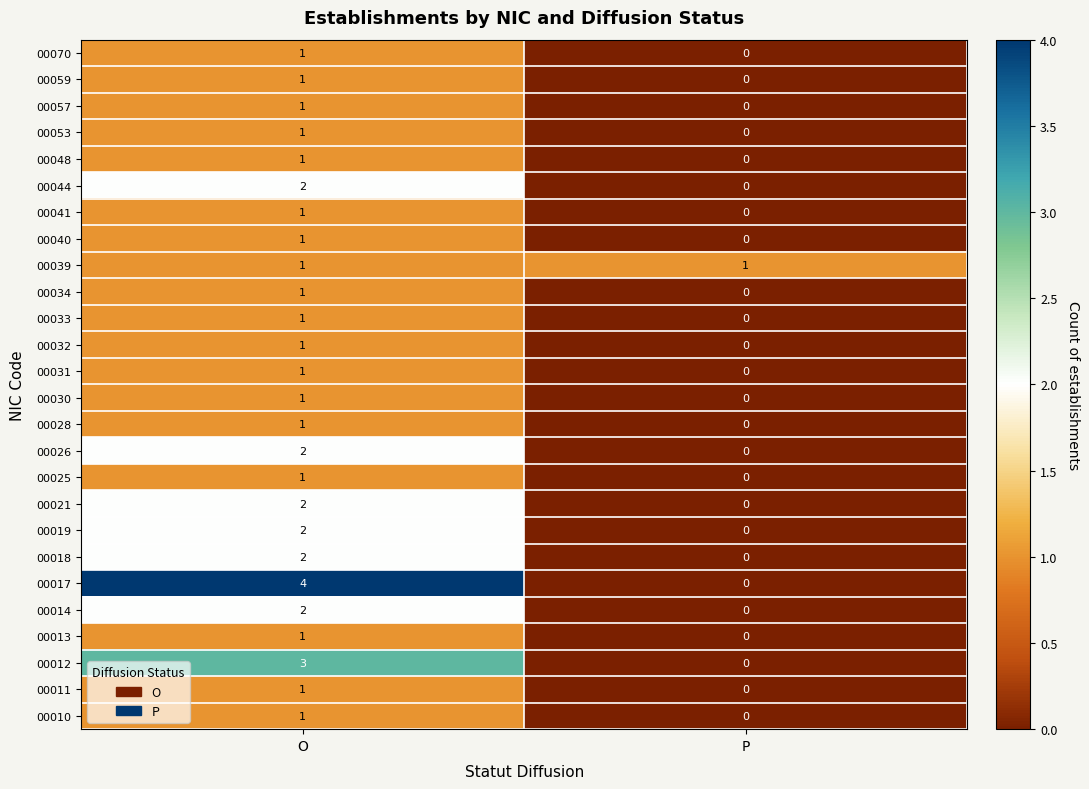

True or false: 00025 has a value of 0 at P.

True